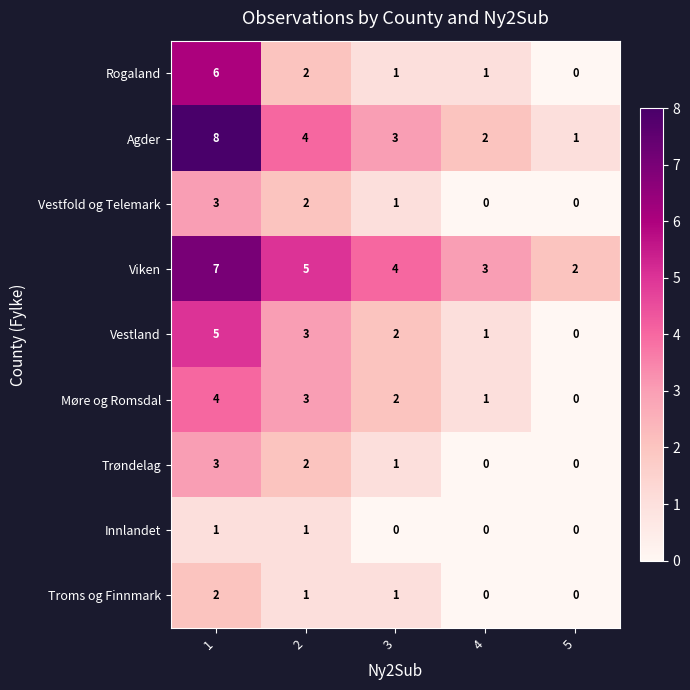

Which series has the widest spread of values?

Agder